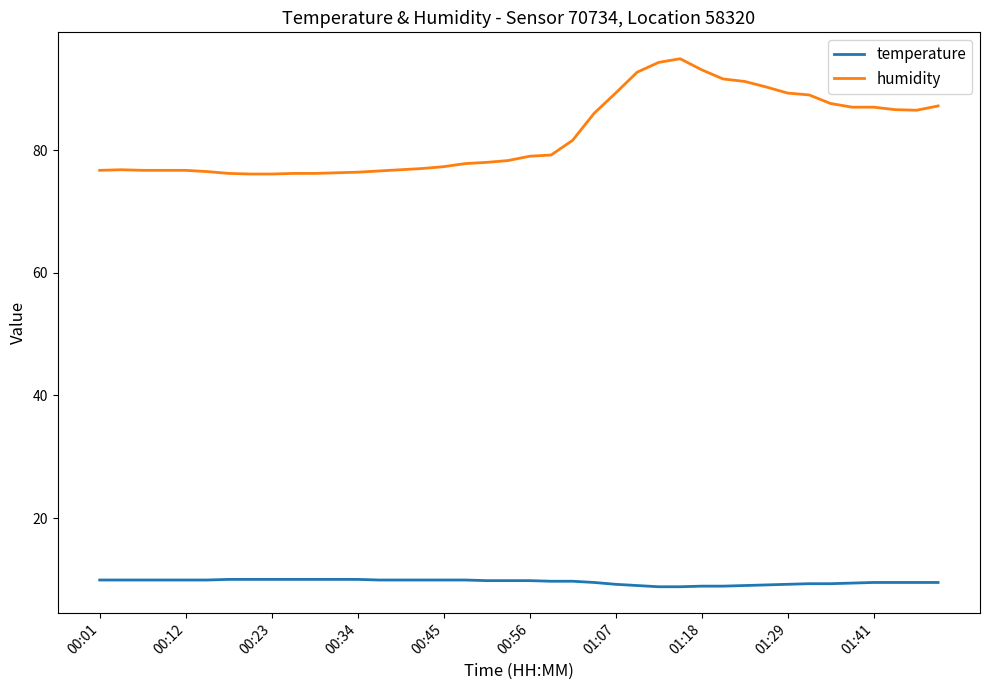

Which series has the largest range (max minus min)?

humidity